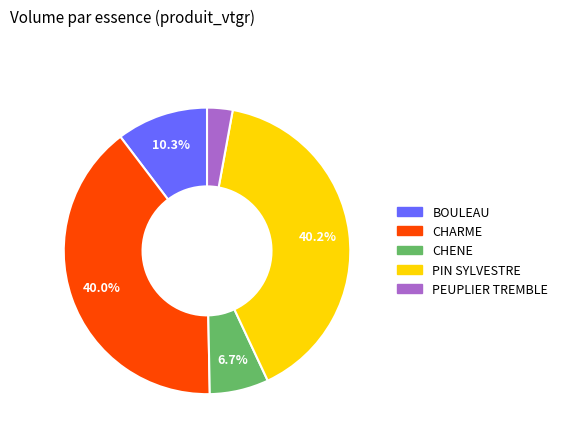

Between CHENE and CHARME, which is larger?

CHARME